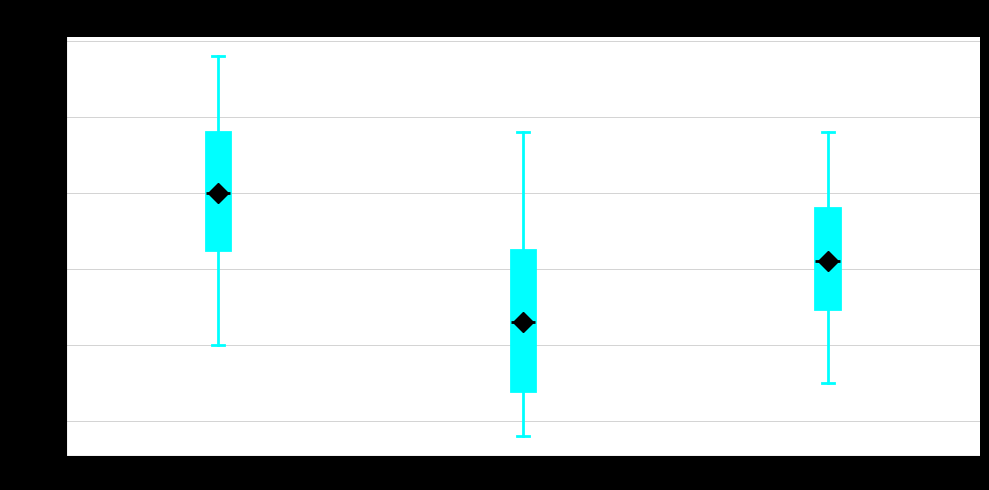

Reading left to right, read every box against the y-axis: the position of its median line, the range the box covers, and the ends of its whiskers. The values are not printed on the chart, so give them approximately, as read against the axis.

Max Temp (°C): median -5.0, box -8.5 to -1.0, whiskers -15.0 to 4.0
Min Temp (°C): median -13.5, box -18.0 to -8.5, whiskers -21.0 to -1.0
Mean Temp (°C): median -9.5, box -12.5 to -6.0, whiskers -17.5 to -1.0